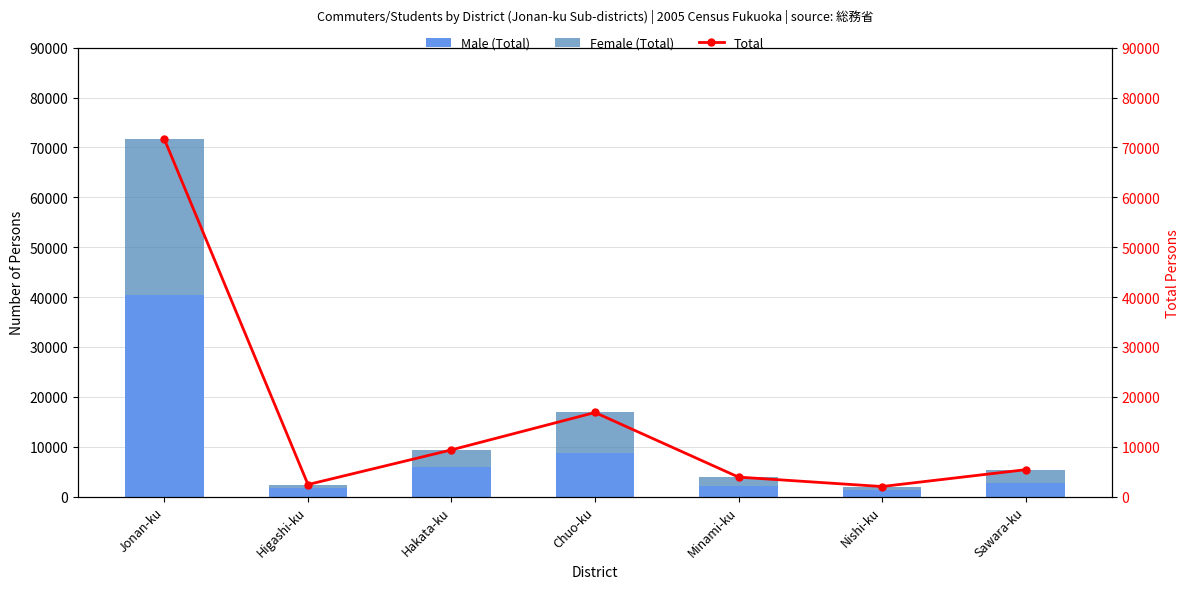

Which category has the lowest value across all series?

Higashi-ku